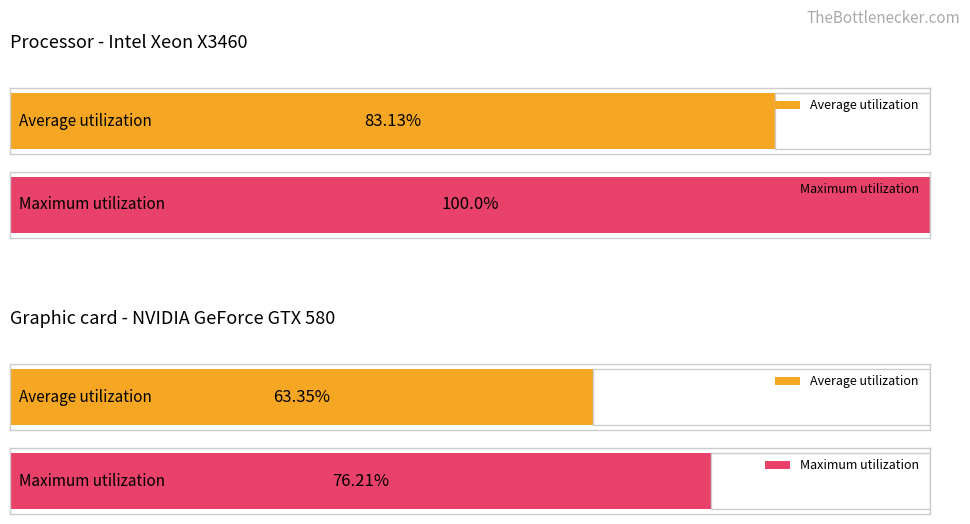

Rank the series by their maximum value, from highest to lowest.

Maximum utilization, Average utilization